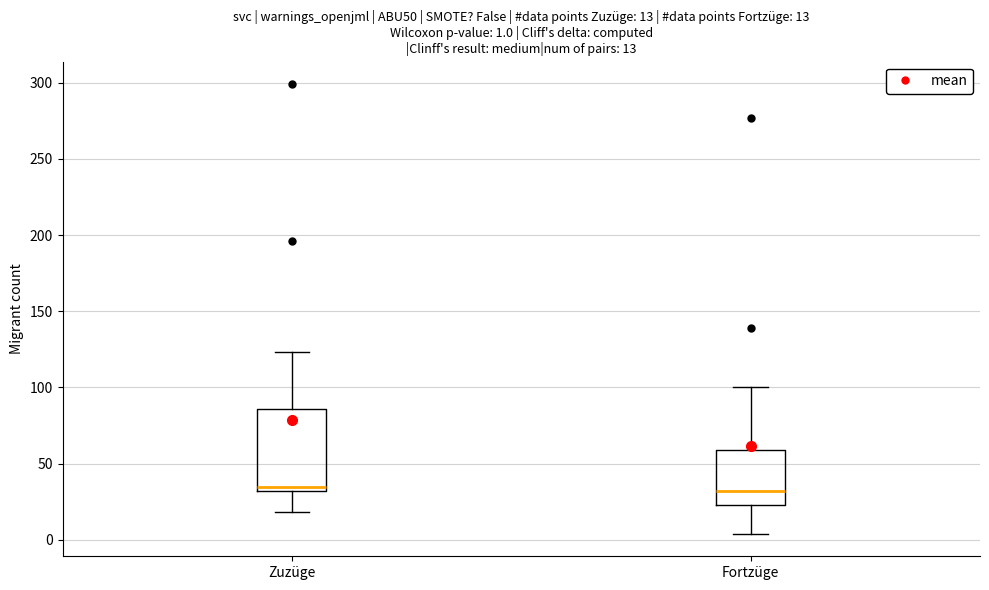

Comparing the boxes themselves (not the whiskers), which one is the tallest?

Zuzüge